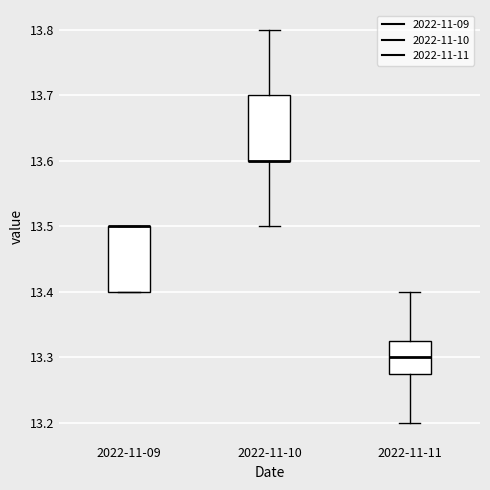

Reading left to right, read every box against the y-axis: the position of its median line, the range the box covers, and the ends of its whiskers. The values are not printed on the chart, so give them approximately, as read against the axis.

2022-11-09: median 13.50 (drawn on the box's upper edge), box 13.40 to 13.50, whiskers 13.40 to 13.50
2022-11-10: median 13.60 (drawn on the box's lower edge), box 13.60 to 13.70, whiskers 13.50 to 13.80
2022-11-11: median 13.30, box 13.28 to 13.33, whiskers 13.20 to 13.40